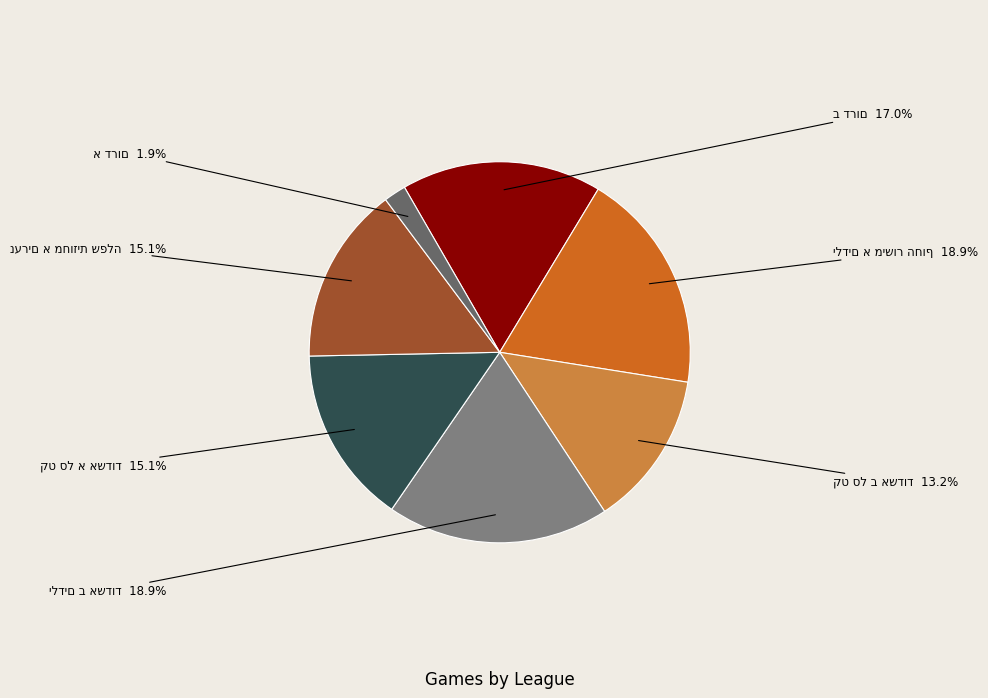

Does any single category account for the majority?

No